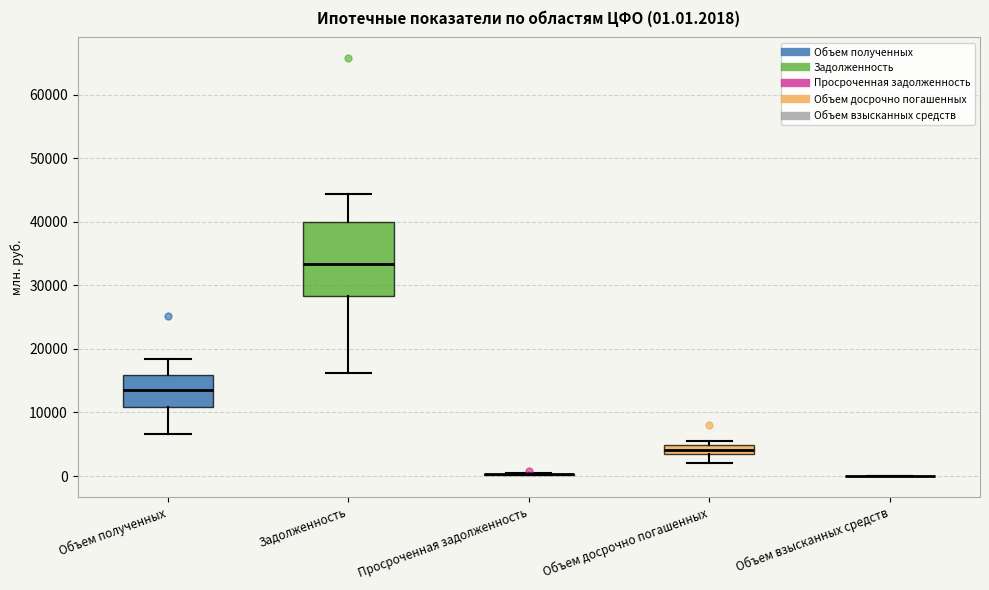

Which box is the tallest, from its lower edge to its upper edge?

Задолженность